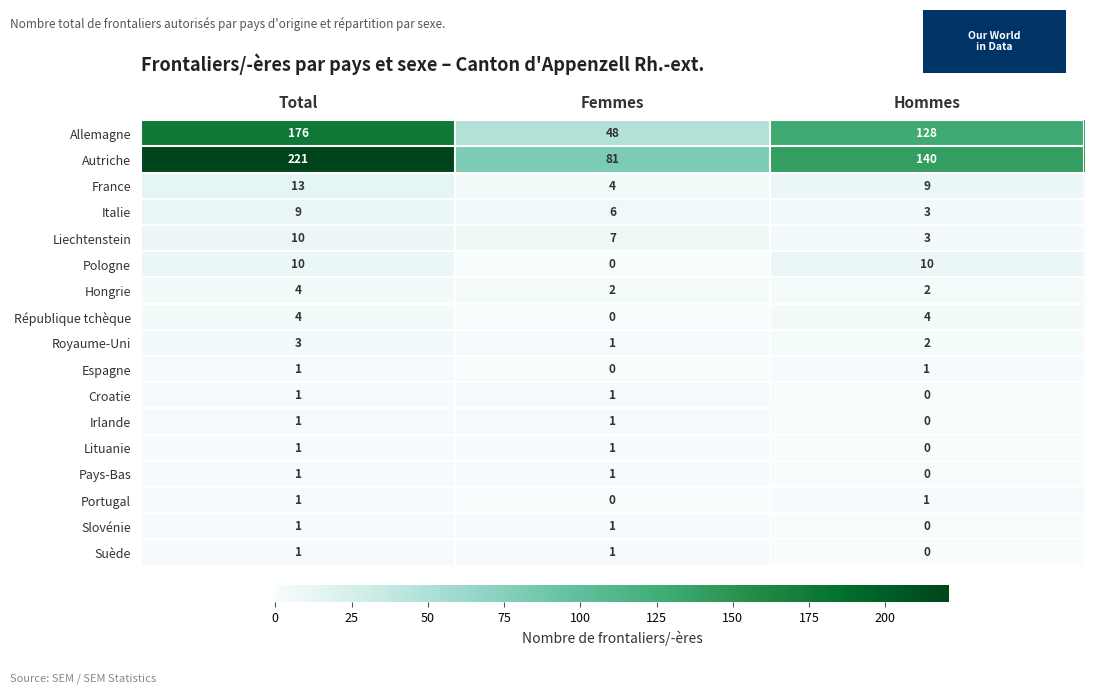

What is the difference between the France values at Femmes and Hommes?

5